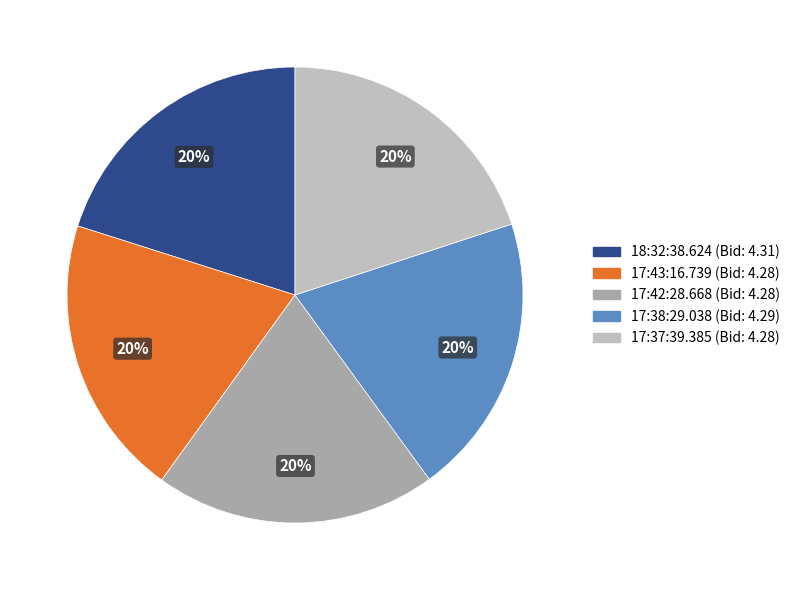

How many segments does this pie chart have?

5